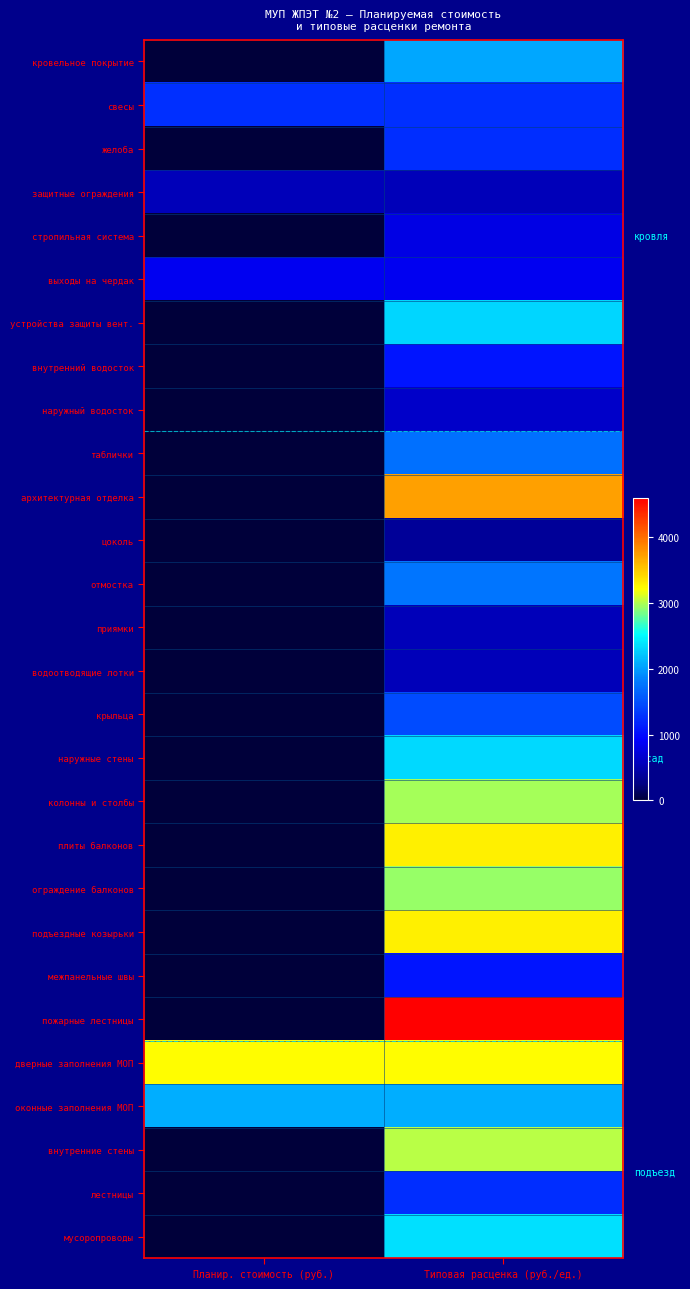

What is the maximum value shown in the chart?

4597.9